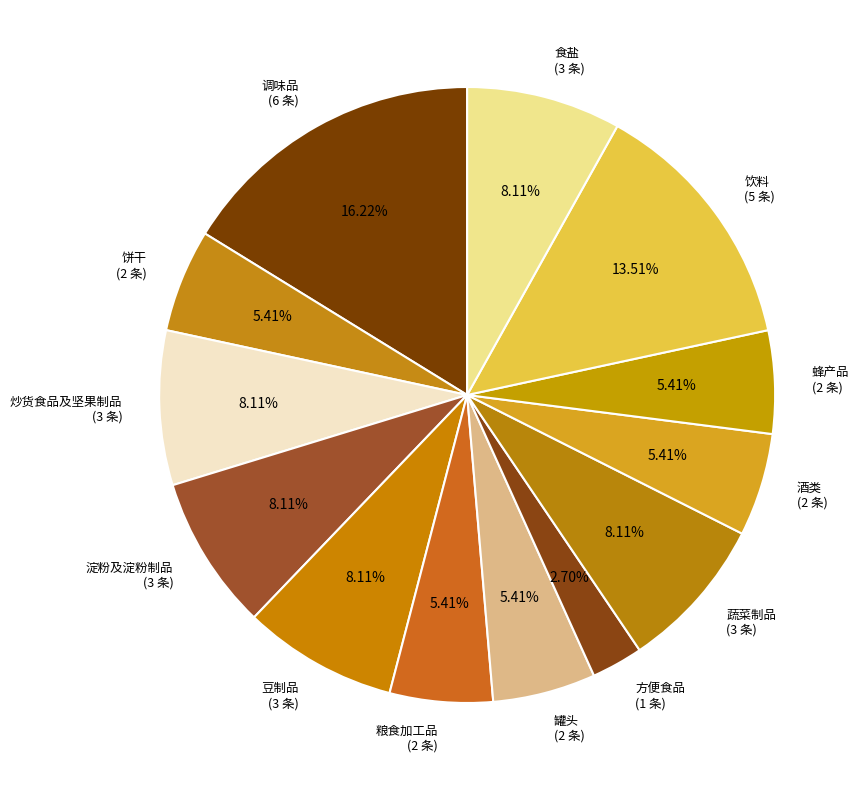

How many slices are in this pie chart?

13